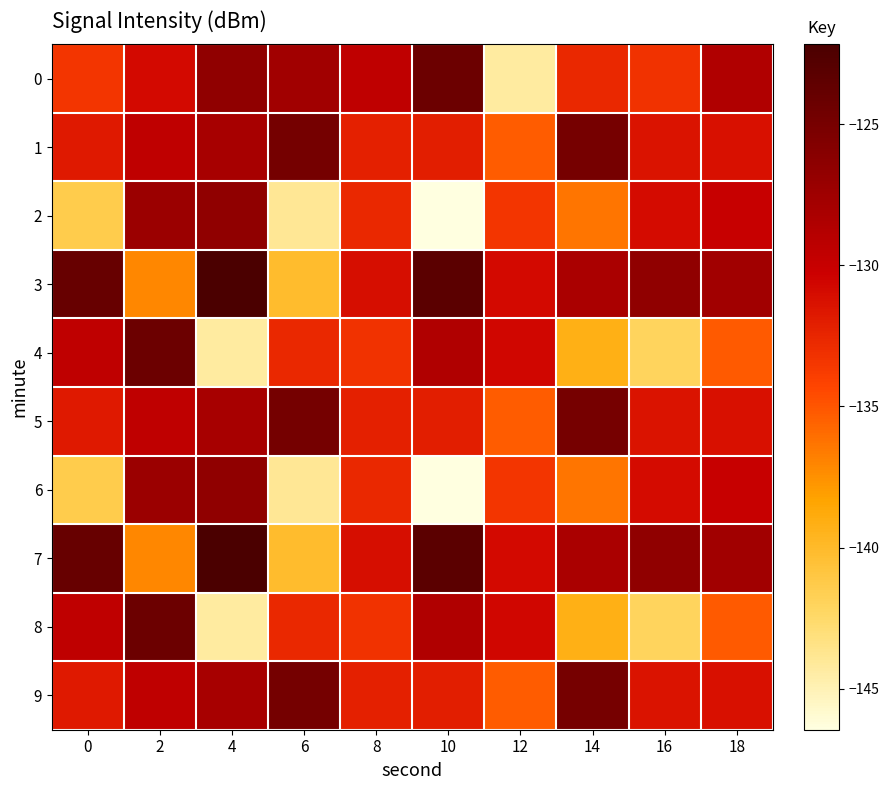

Count the number of data series in this chart.

10